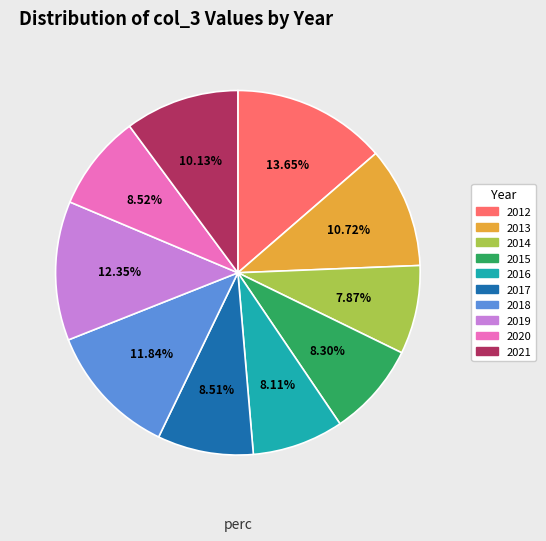

How many segments does this pie chart have?

10